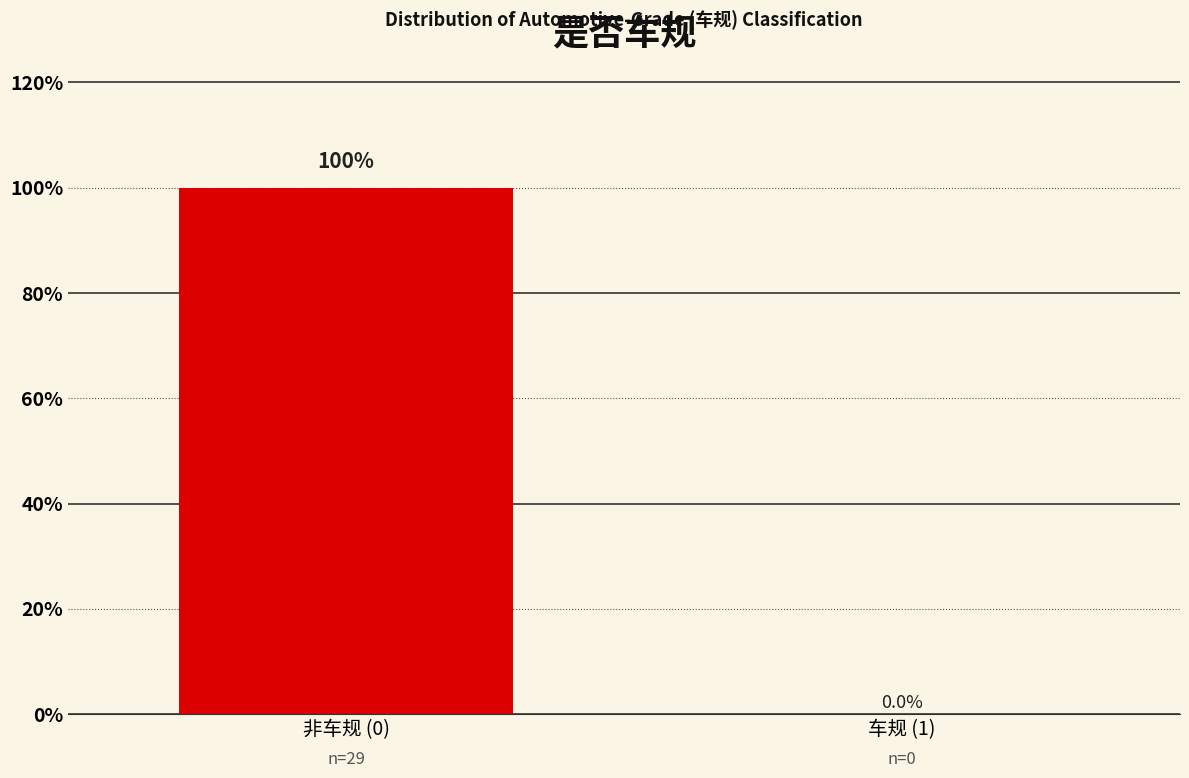

Reading right to left, transcribe all the data shown in this chart.

车规 (1)=0	非车规 (0)=100